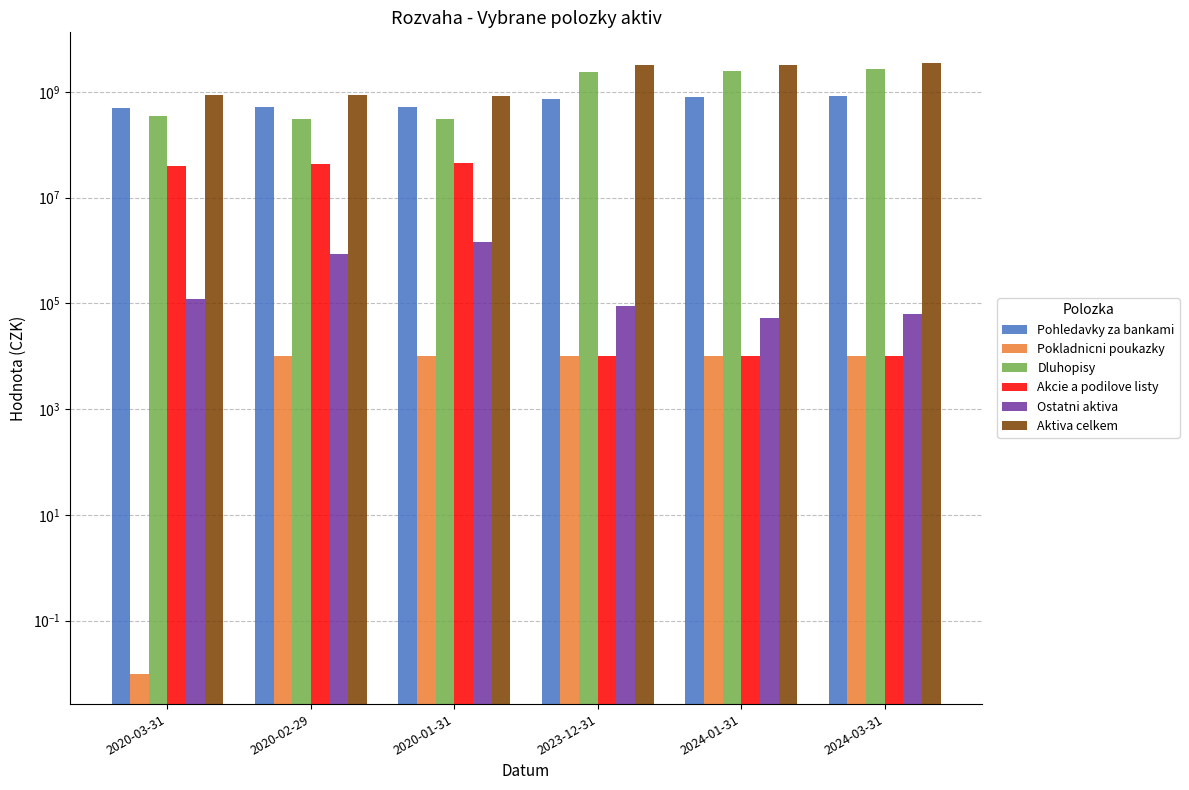

How many values in the Ostatni aktiva series exceed 123284?

3